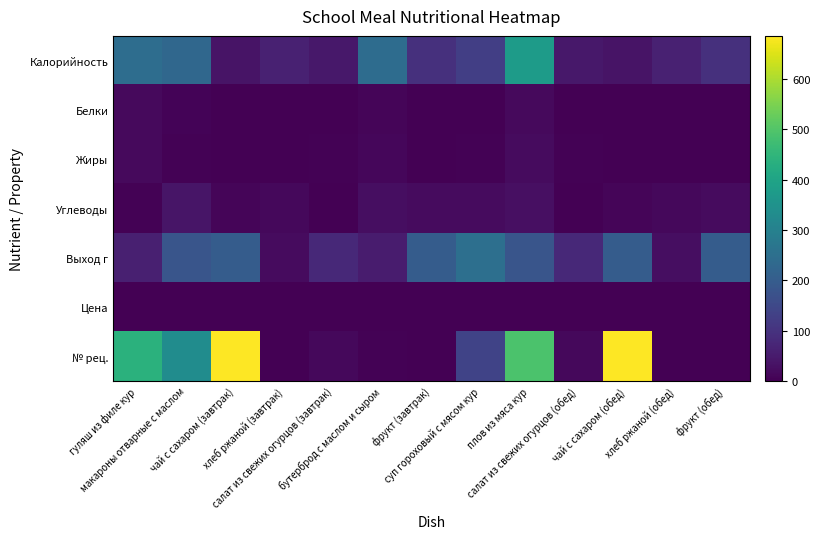

What is the spread (max minus min) of values at чай с сахаром (завтрак)?

685.0